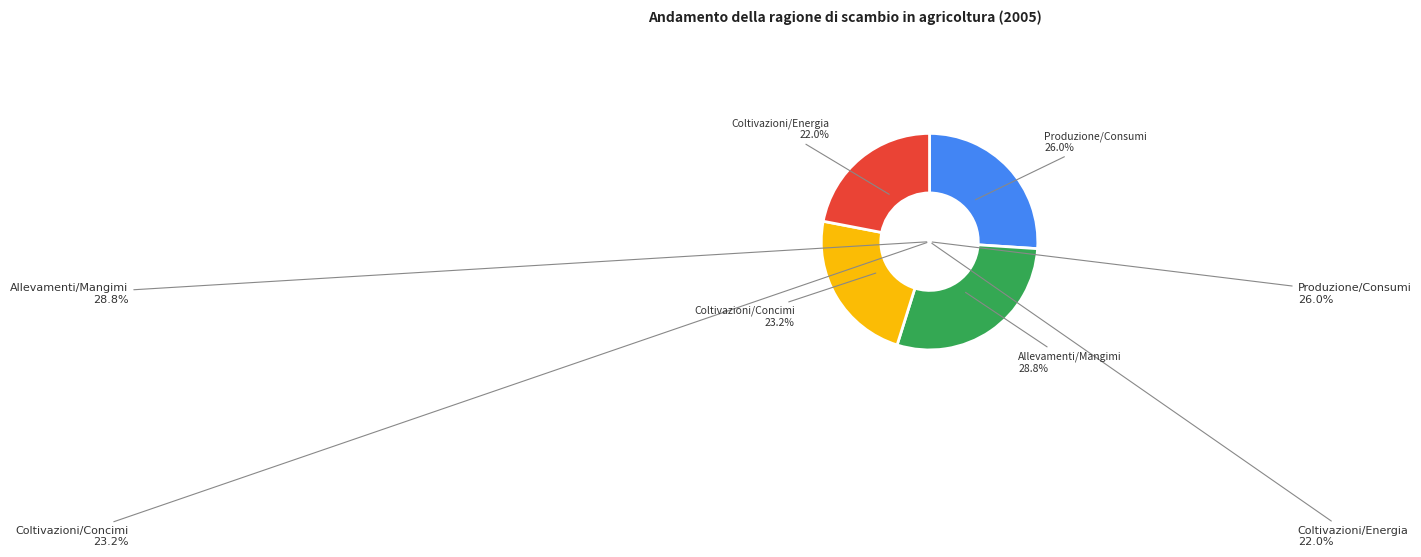

Is it true that Allevamenti/Mangimi is 29% of the pie?

True